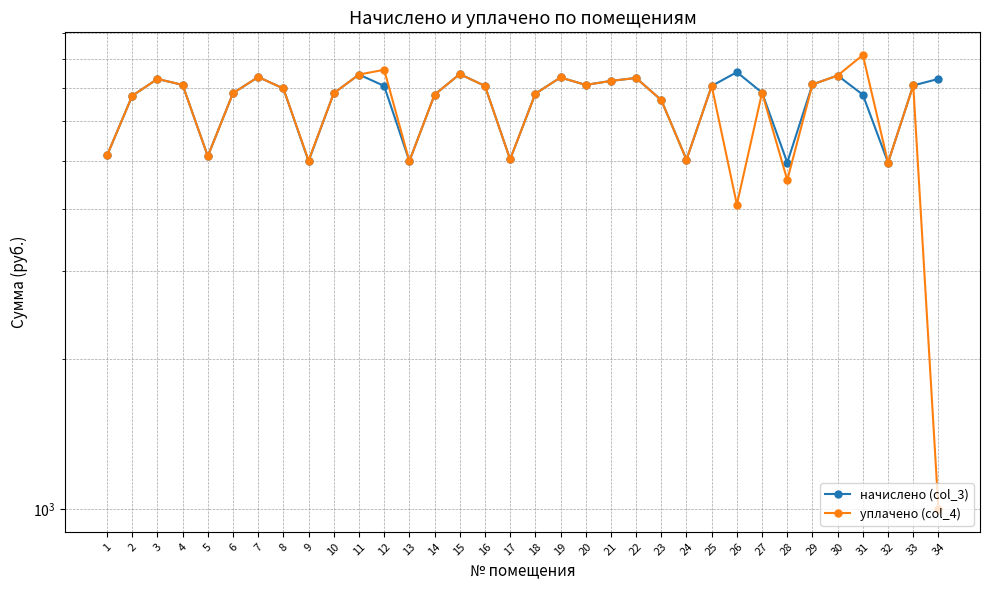

True or false: начислено (col_3) and уплачено (col_4) cross at least once.

False